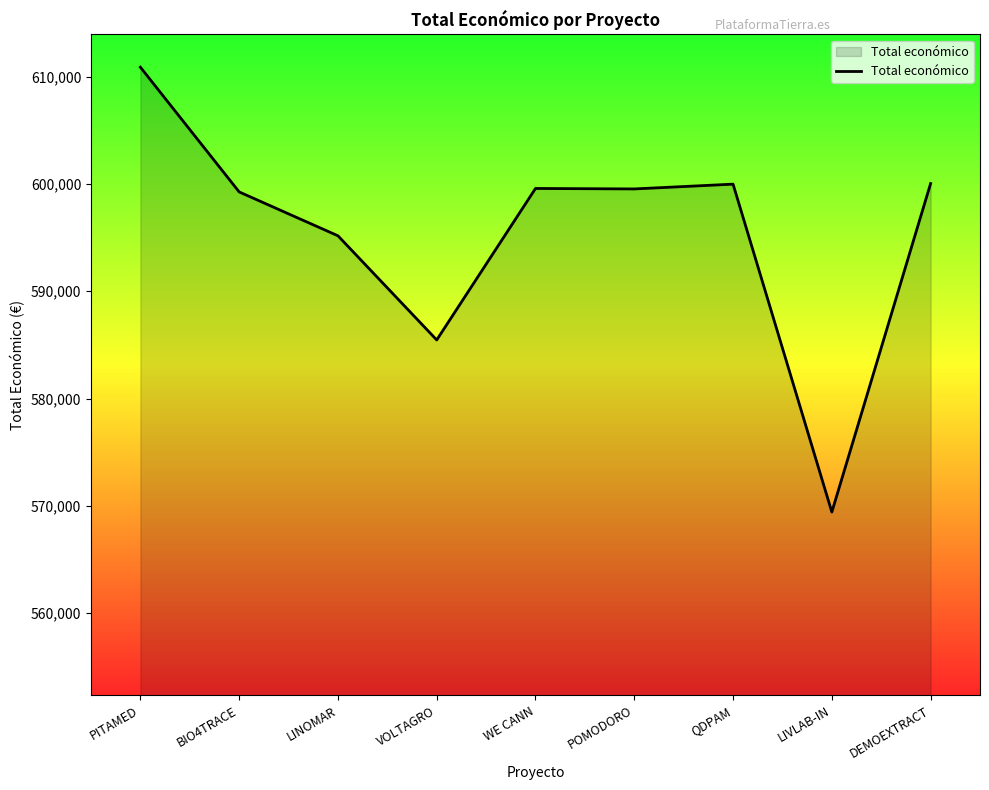

What is the sum of all values?

5359353